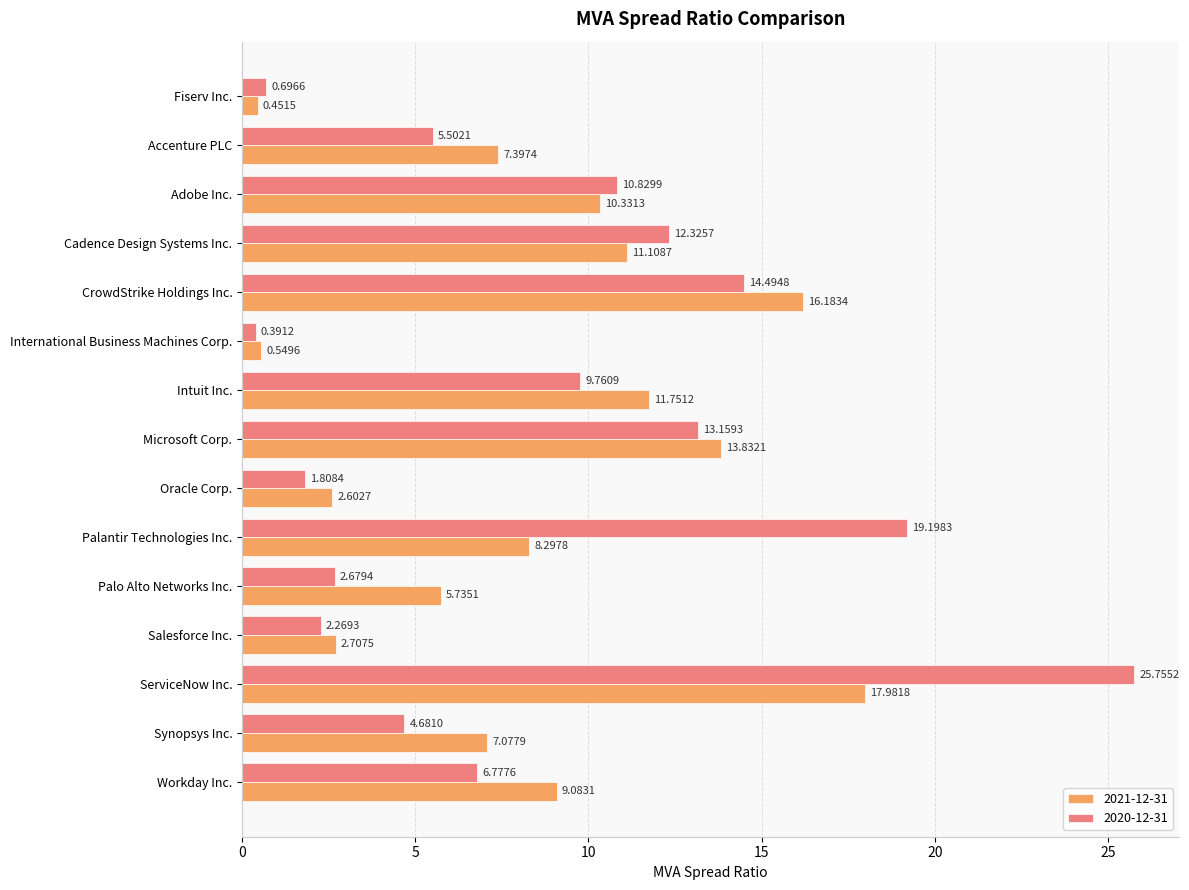

The value of 2021-12-31 at Salesforce Inc. is 4.8. True or false?

False